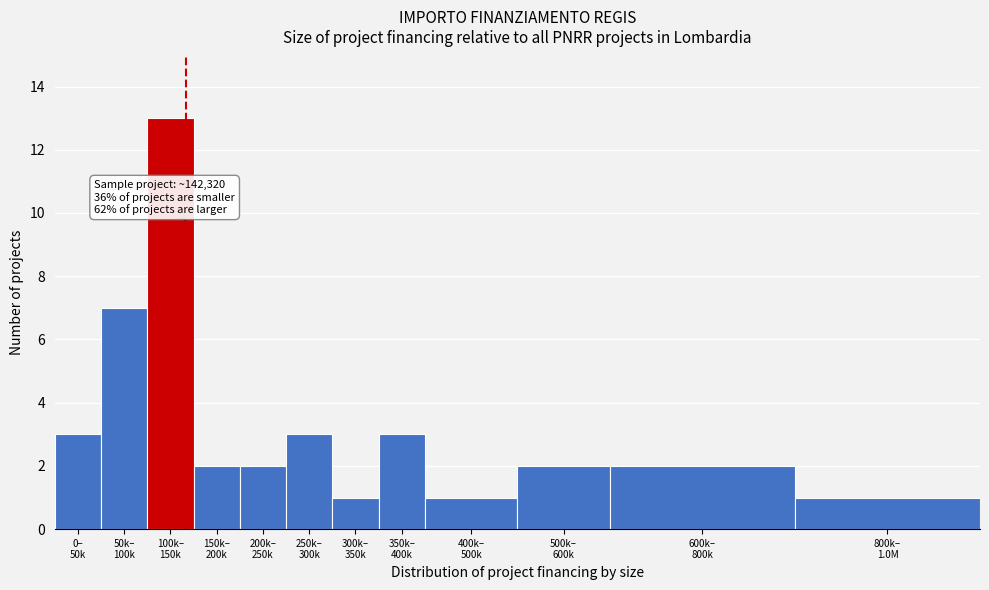

Reading left to right, list all the values displayed in this chart.

3	7	13	2	2	3	1	3	1	2	2	1